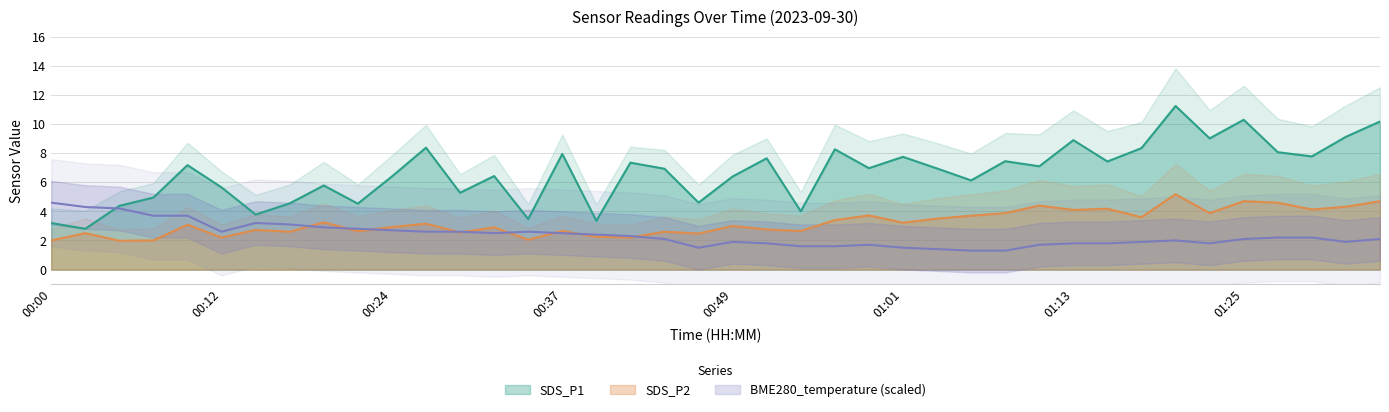

Does the chart display data point markers on the line(s)?

No